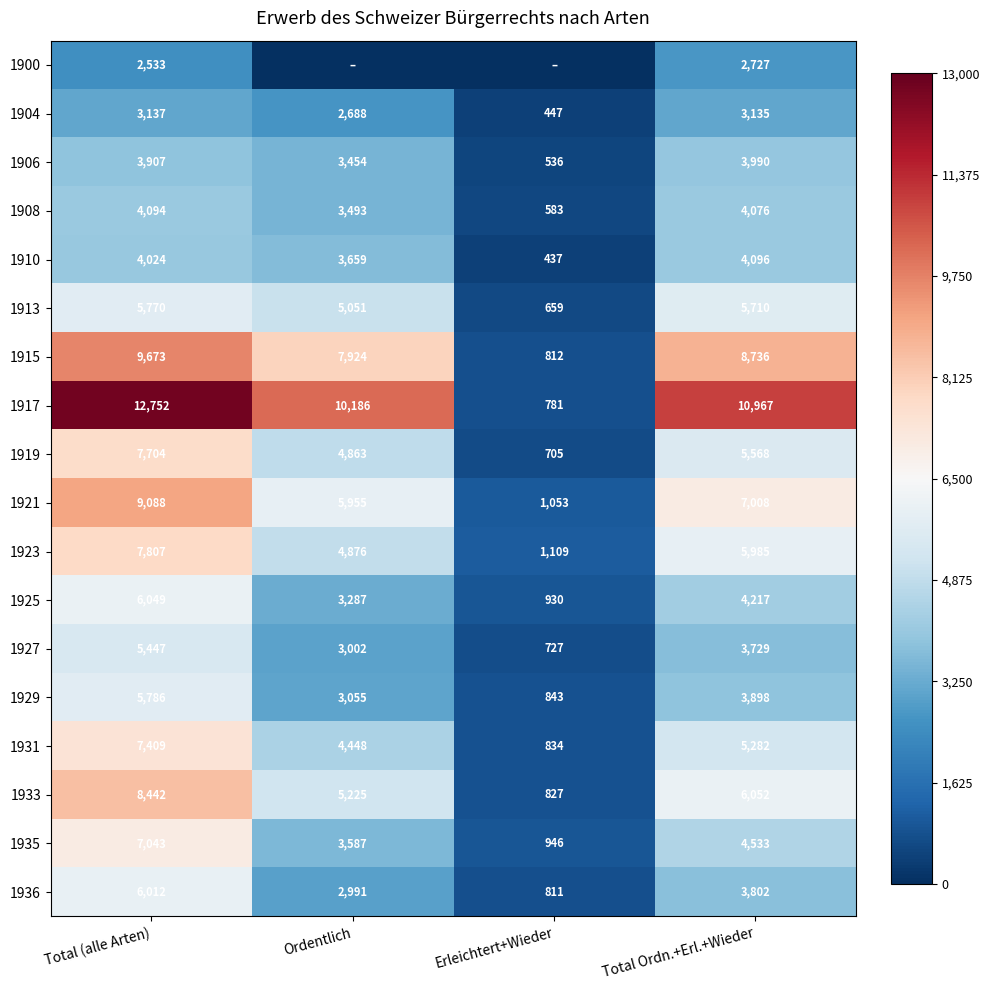

What is the sum of all 1919 values?

18840